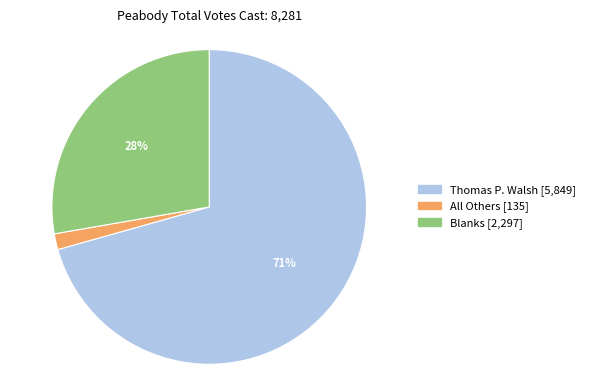

What is the largest slice in the pie chart?

Thomas P. Walsh